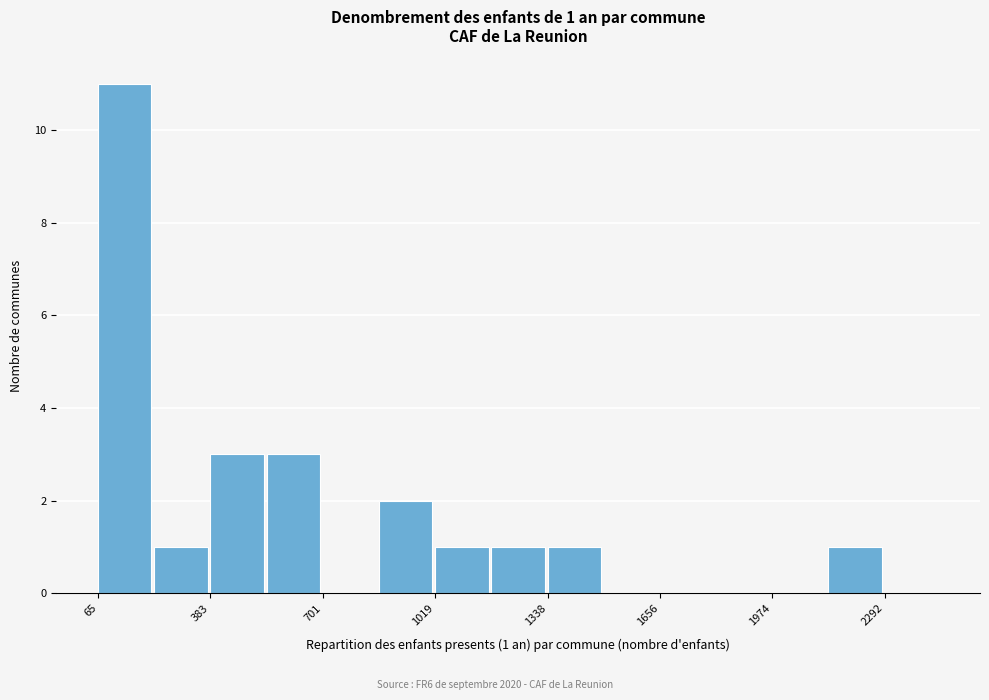

Around what value on the x-axis is the tallest bar? Give the approximate position of its centre, as read against the axis.

150